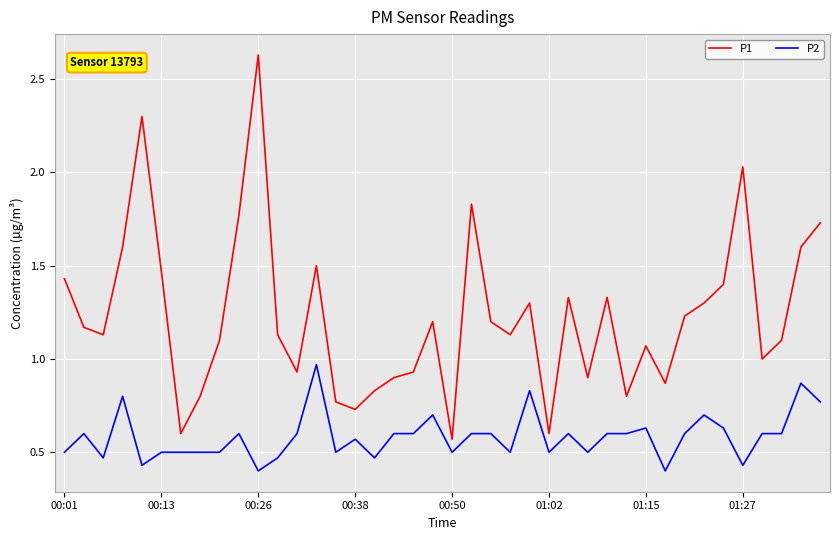

At how many categories does at least one series exceed 0?

40